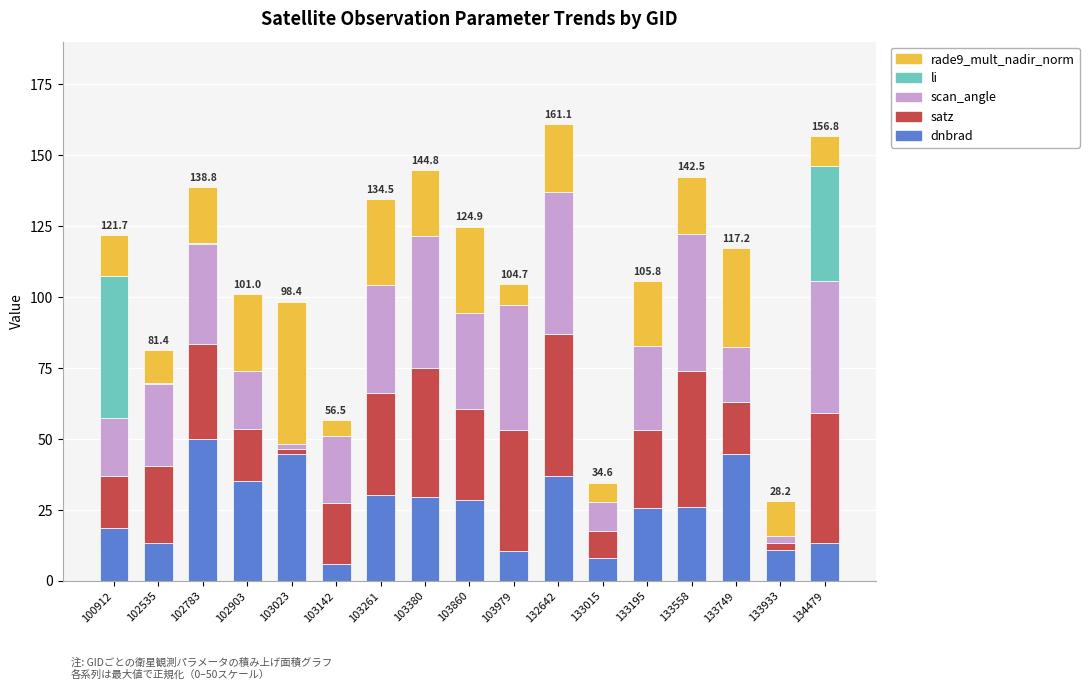

The value of dnbrad at 133195 is 8.0. True or false?

False